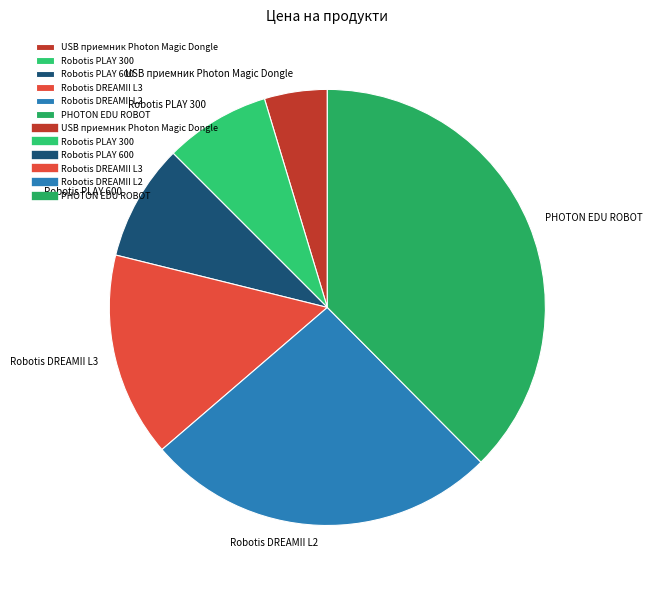

Count the number of slices in the pie.

6